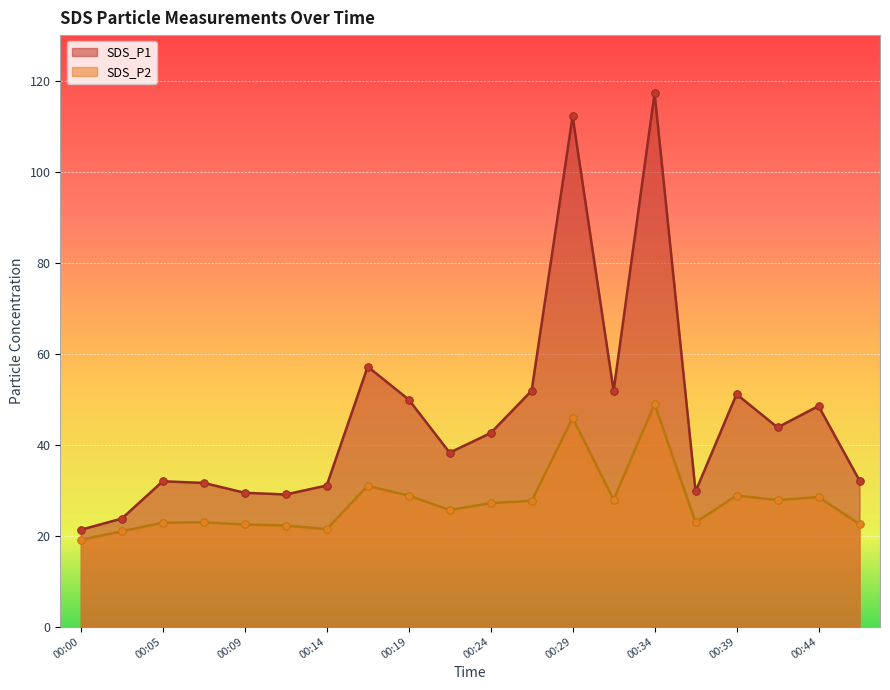

Which series contains the highest Y value?

SDS_P1